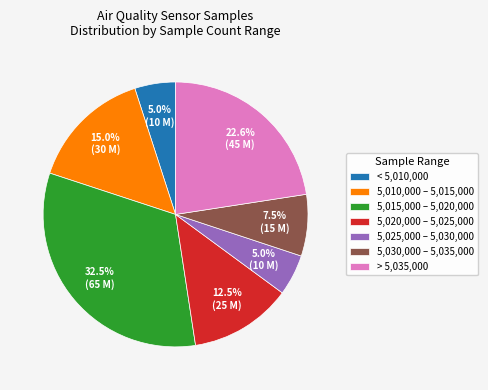

What is the total percentage of 5,025,000 – 5,030,000 and < 5,010,000?

10.0%